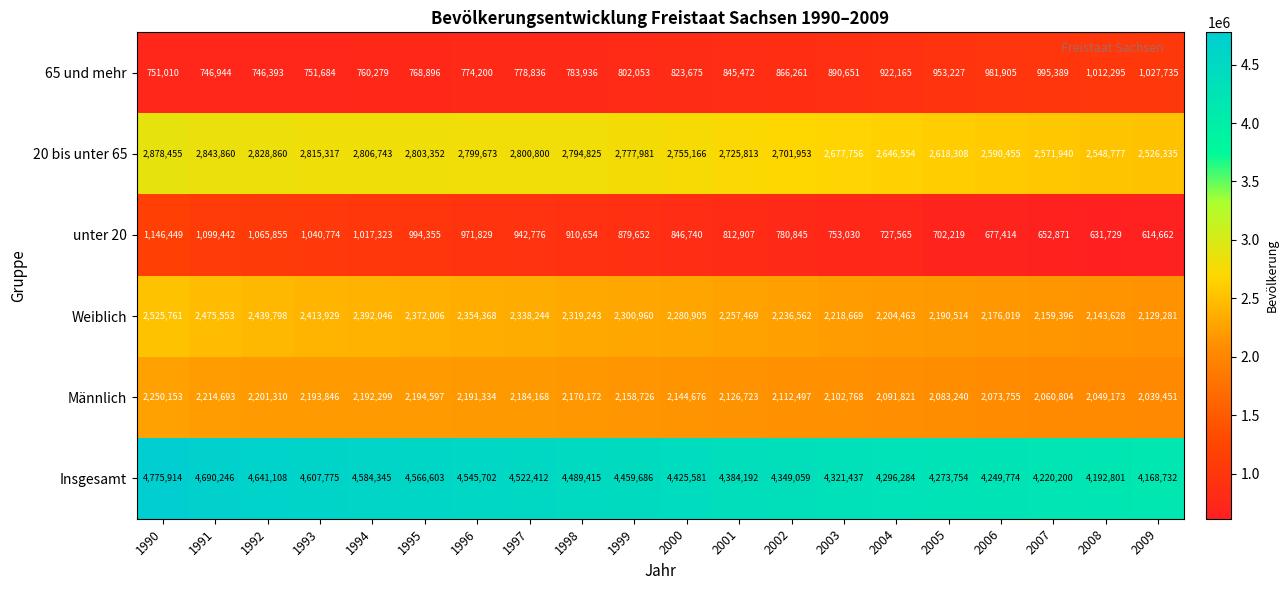

What is the total value across all series at 2003?

12964311